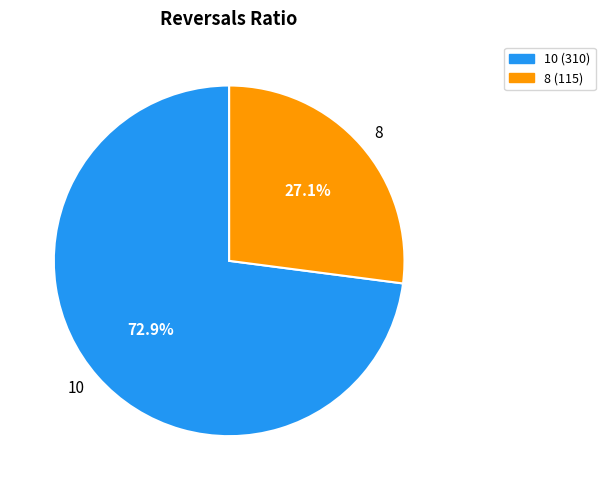

Is the sum of 10 and 8 greater than half?

Yes